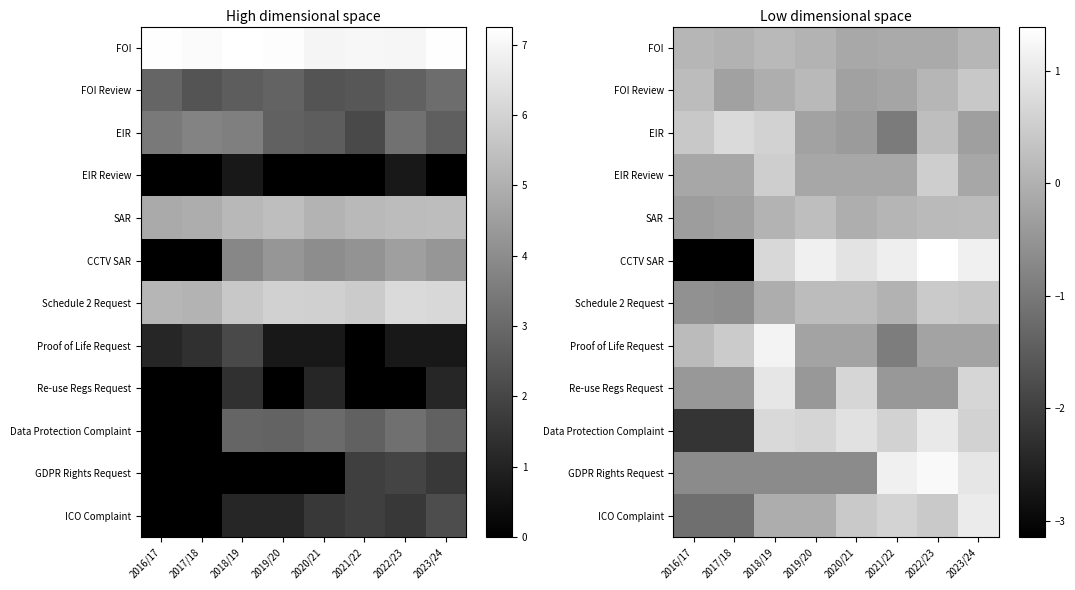

How many negative values does the FOI series have?

3